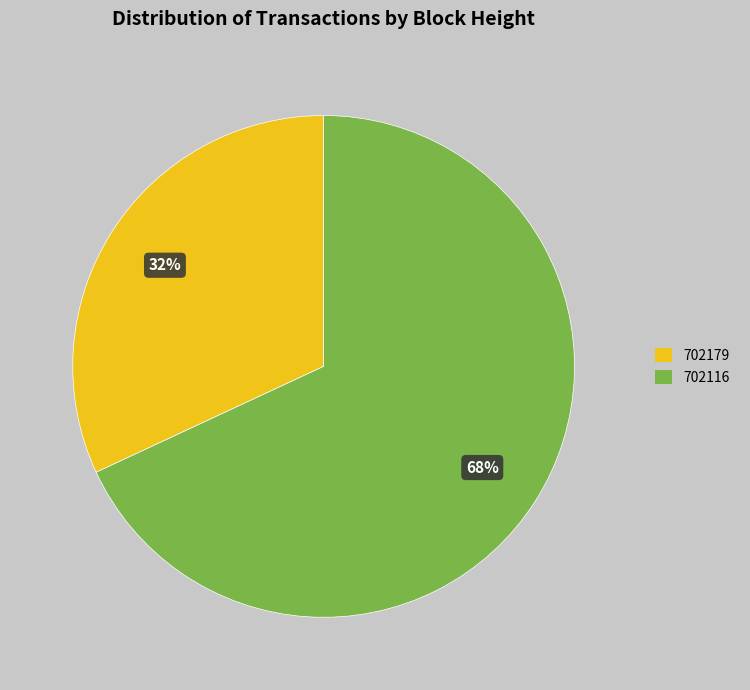

Which has a higher value, 702116 or 702179?

702116